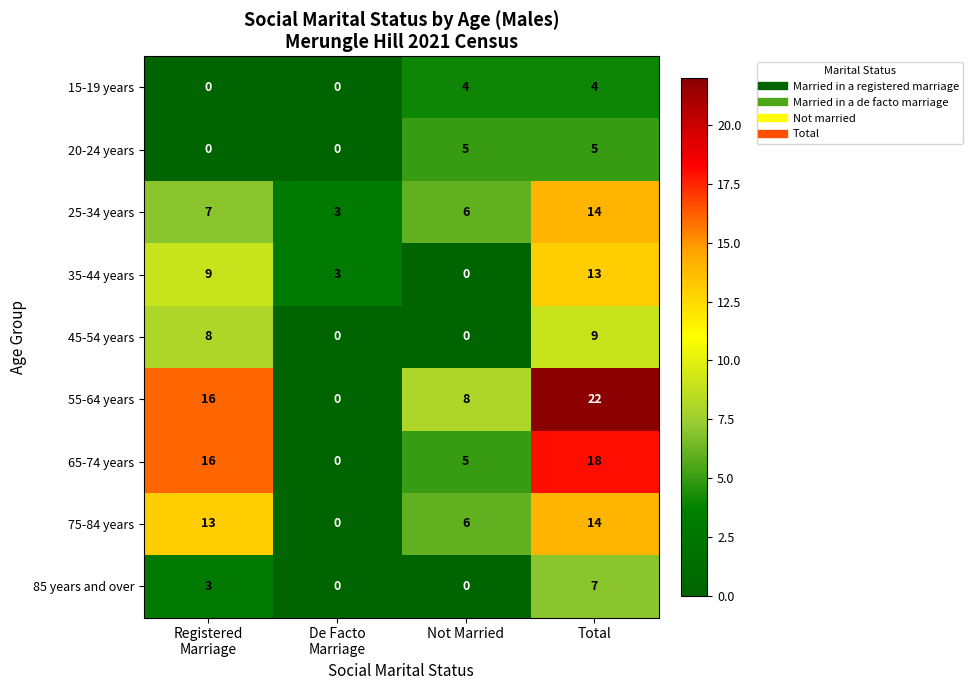

Count the 20-24 years values in the range 0 to 5.

4